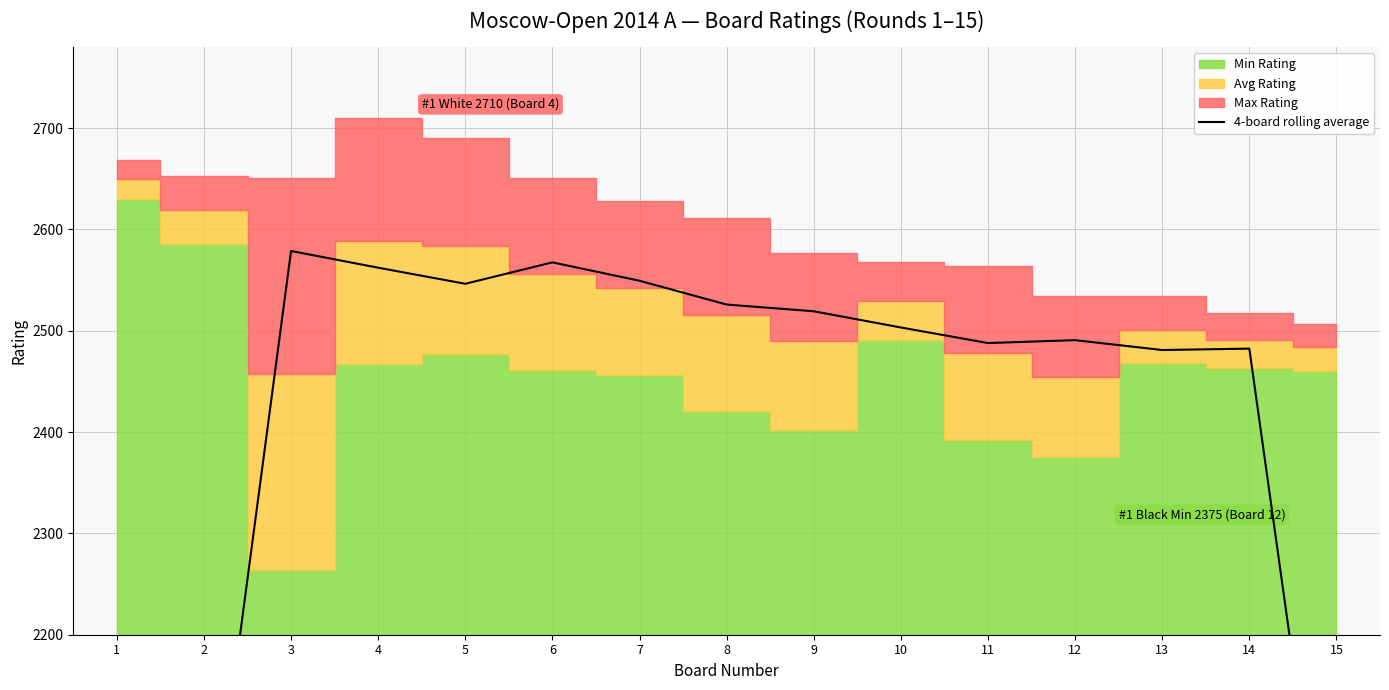

What is the change in value from 10 to 13?

-22.2